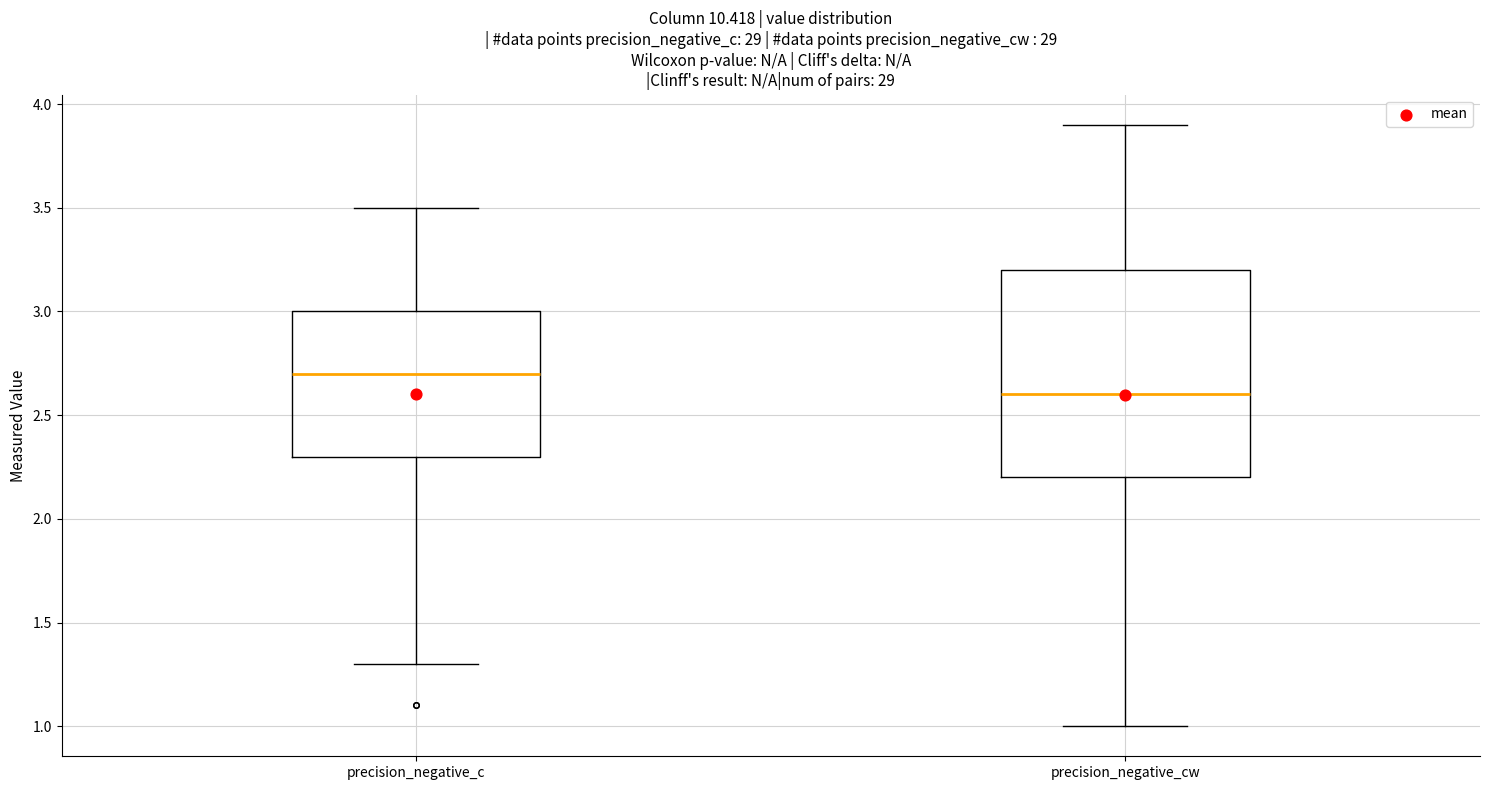

Reading left to right, transcribe this box plot: for each box, give where its median line is, the range the box spans, and where its two whiskers end, as read against the y-axis. The values are not printed on the chart, so give them approximately, as read against the axis.

precision_negative_c: median 2.7, box 2.3 to 3.0, whiskers 1.3 to 3.5
precision_negative_cw: median 2.6, box 2.2 to 3.2, whiskers 1.0 to 3.9